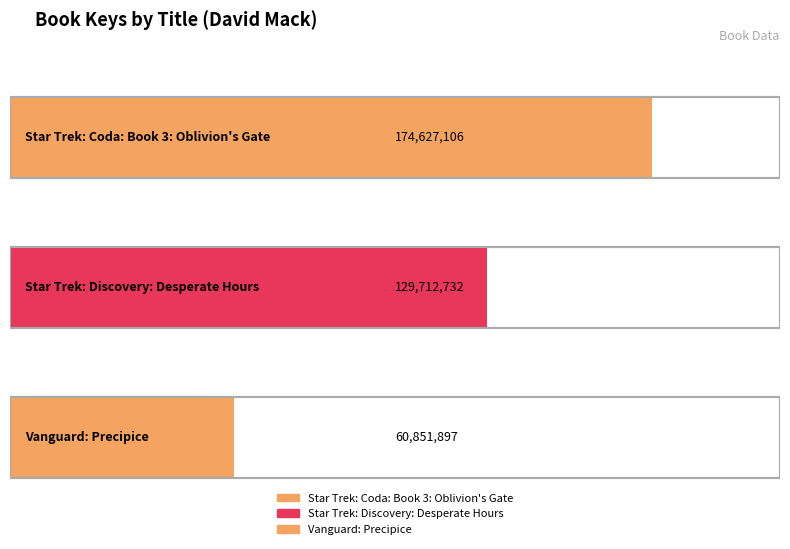

Reading right to left, extract all data points from this chart.

Vanguard: Precipice=60851897	Star Trek: Discovery: Desperate Hours=129712732	Star Trek: Coda: Book 3: Oblivion's Gate=174627106